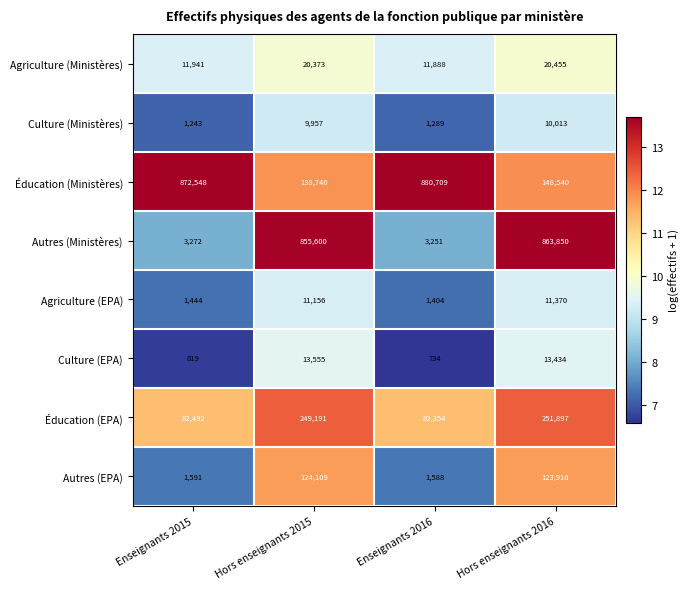

What is the minimum value for Culture (EPA)?

734